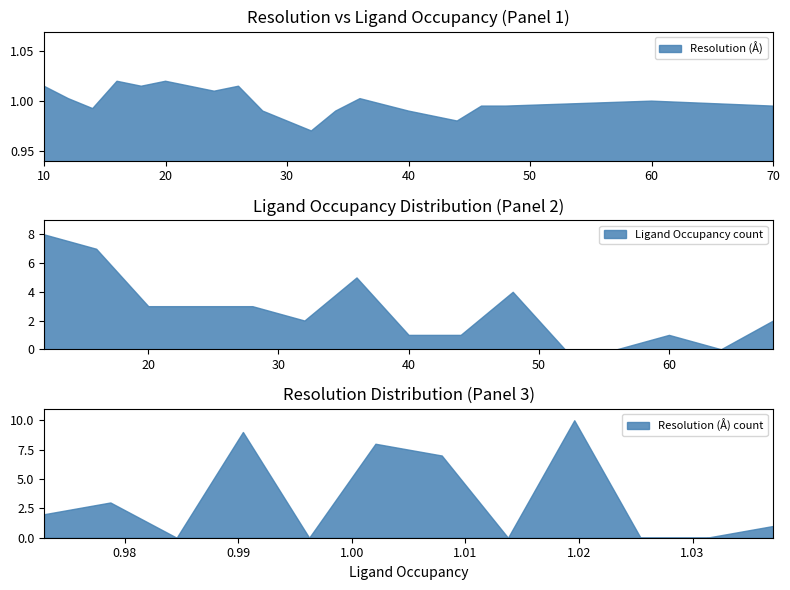

What is the approximate value at 28?

1.0